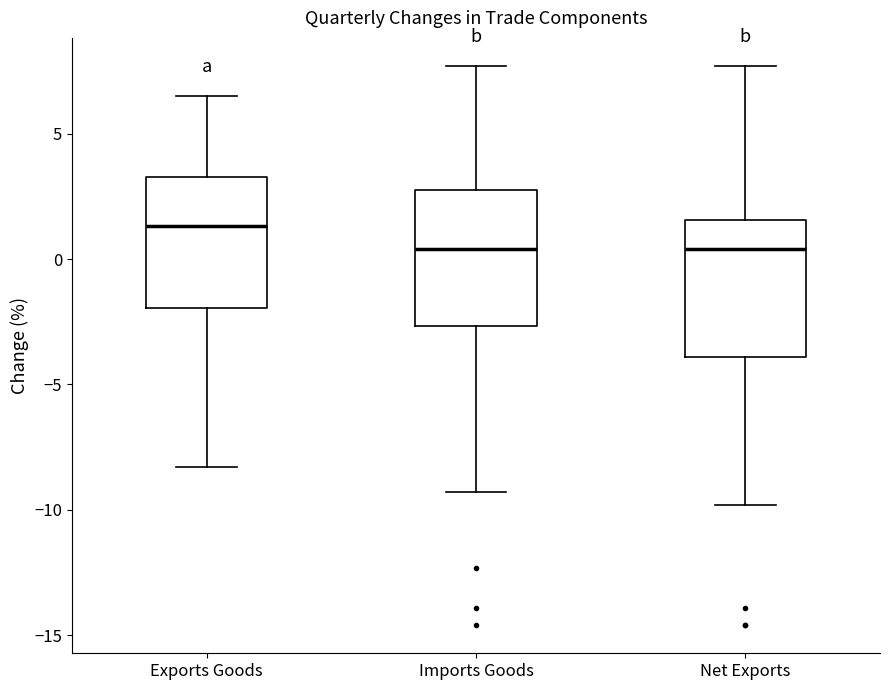

Reading left to right, read every box against the y-axis: the position of its median line, the range the box covers, and the ends of its whiskers. The values are not printed on the chart, so give them approximately, as read against the axis.

Exports Goods: median 1.5, box -2.0 to 3.5, whiskers -8.5 to 6.5
Imports Goods: median 0.5, box -2.5 to 3.0, whiskers -9.5 to 7.5
Net Exports: median 0.5, box -4.0 to 1.5, whiskers -10.0 to 7.5